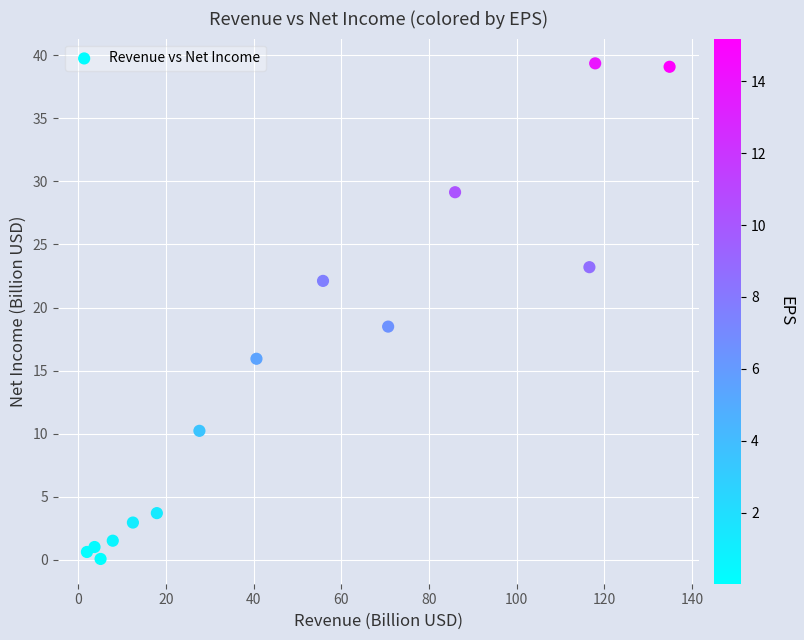

What Y value in the scatter plot is closest to 19?

18.5